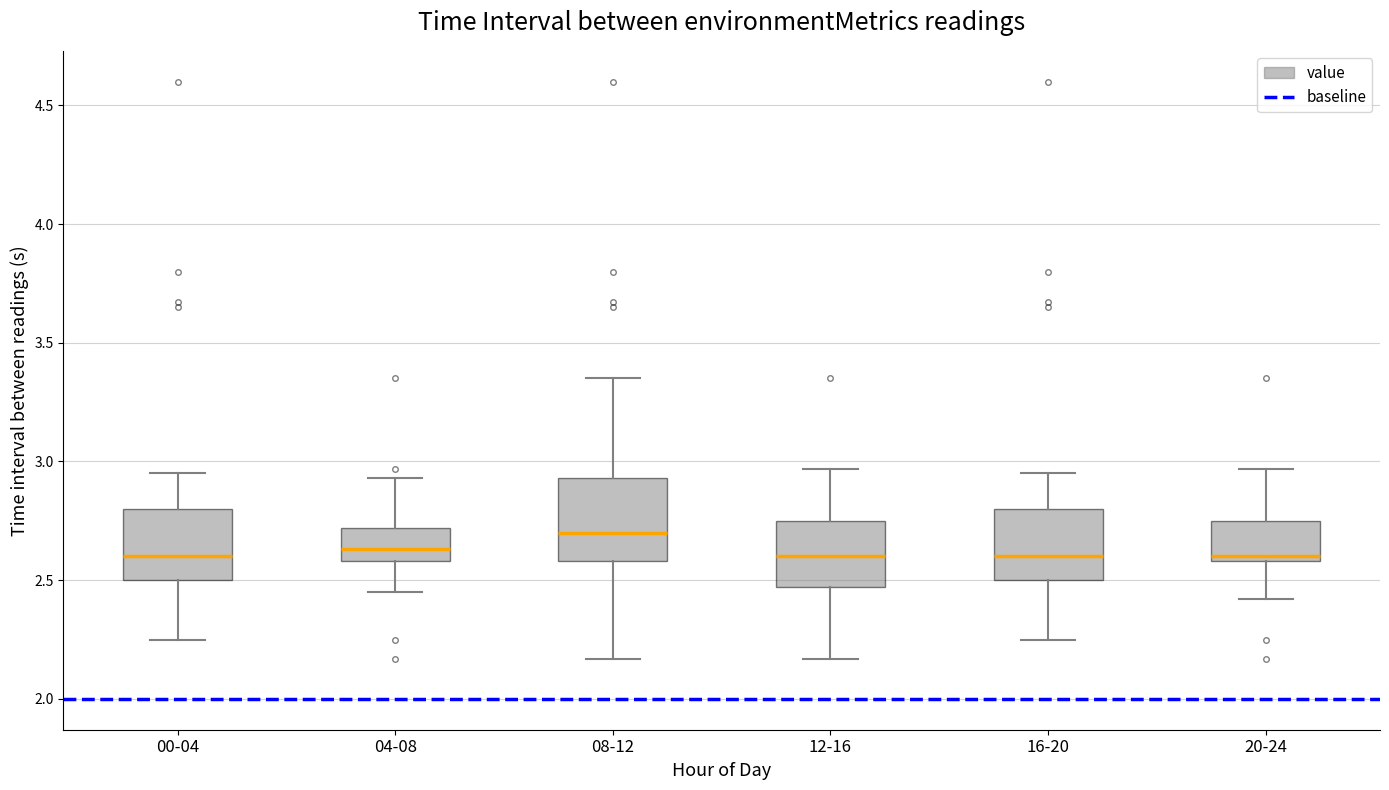

Reading left to right, read every box against the y-axis: the position of its median line, the range the box covers, and the ends of its whiskers. The values are not printed on the chart, so give them approximately, as read against the axis.

00-04: median 2.60, box 2.50 to 2.80, whiskers 2.25 to 2.95
04-08: median 2.65, box 2.60 to 2.70, whiskers 2.45 to 2.95
08-12: median 2.70, box 2.60 to 2.95, whiskers 2.15 to 3.35
12-16: median 2.60, box 2.45 to 2.75, whiskers 2.15 to 2.95
16-20: median 2.60, box 2.50 to 2.80, whiskers 2.25 to 2.95
20-24: median 2.60 (just above the box's lower edge), box 2.60 to 2.75, whiskers 2.40 to 2.95